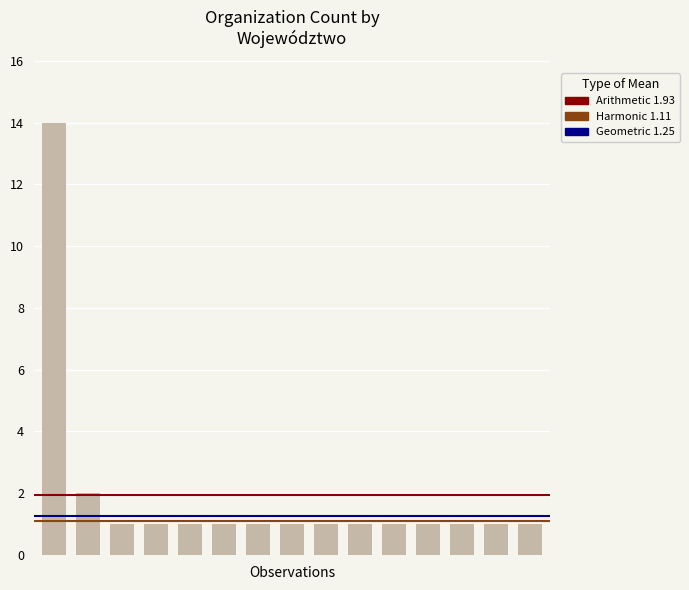

What is the greatest value displayed?

14